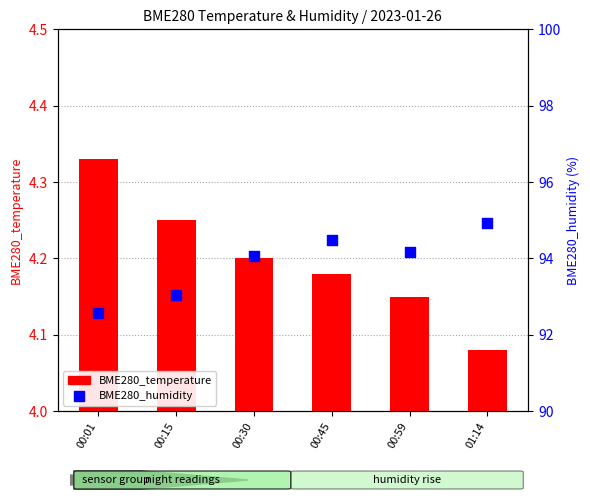

What is the total value across all series at 00:01?

96.9